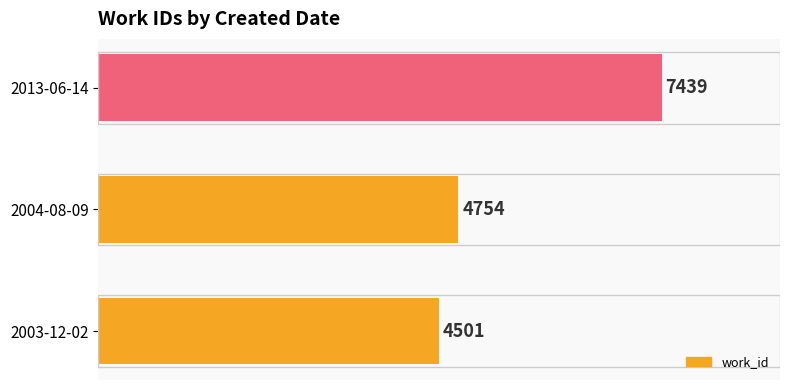

Reading top to bottom, list all the values displayed in this chart.

2013-06-14=7439	2004-08-09=4754	2003-12-02=4501